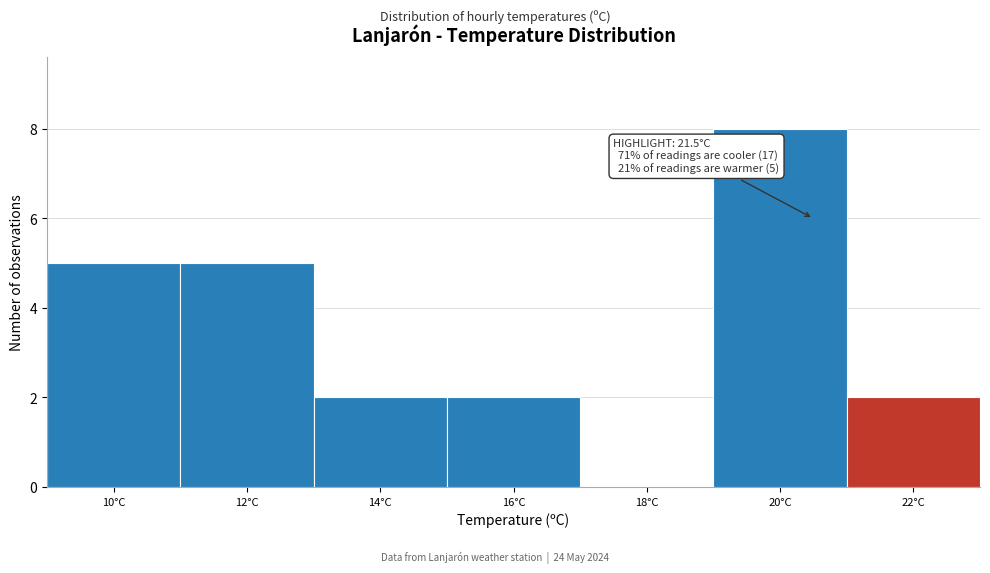

Reading right to left, transcribe all the data shown in this chart.

22°C=2	20°C=8	18°C=0	16°C=2	14°C=2	12°C=5	10°C=5